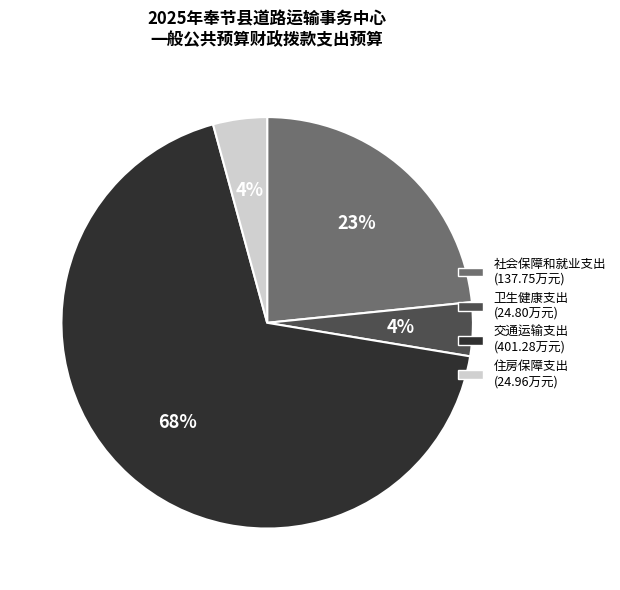

The 交通运输支出 slice represents 68% of the pie. True or false?

True